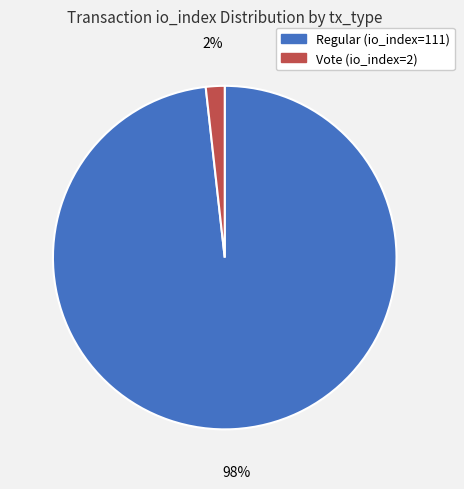

What percentage is the Regular (io_index=111) slice, to the nearest percent?

98%